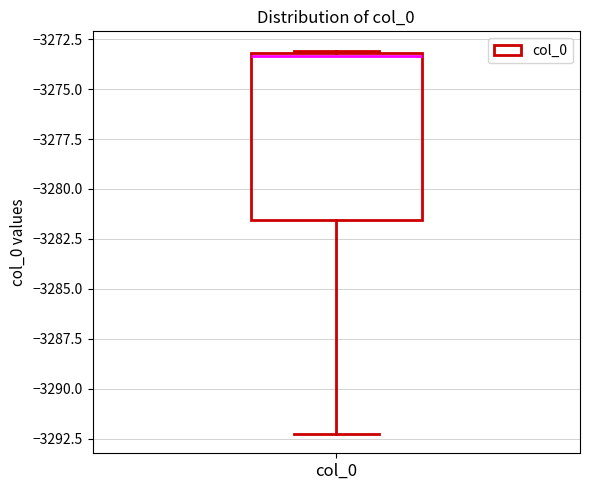

Transcribe this box plot: give where the median line is, the range the box spans, and where the two whiskers end, as read against the y-axis. The values are not printed on the chart, so give them approximately, as read against the axis.

median -3273.5, box -3281.5 to -3273.0, whiskers -3292.5 to -3273.0